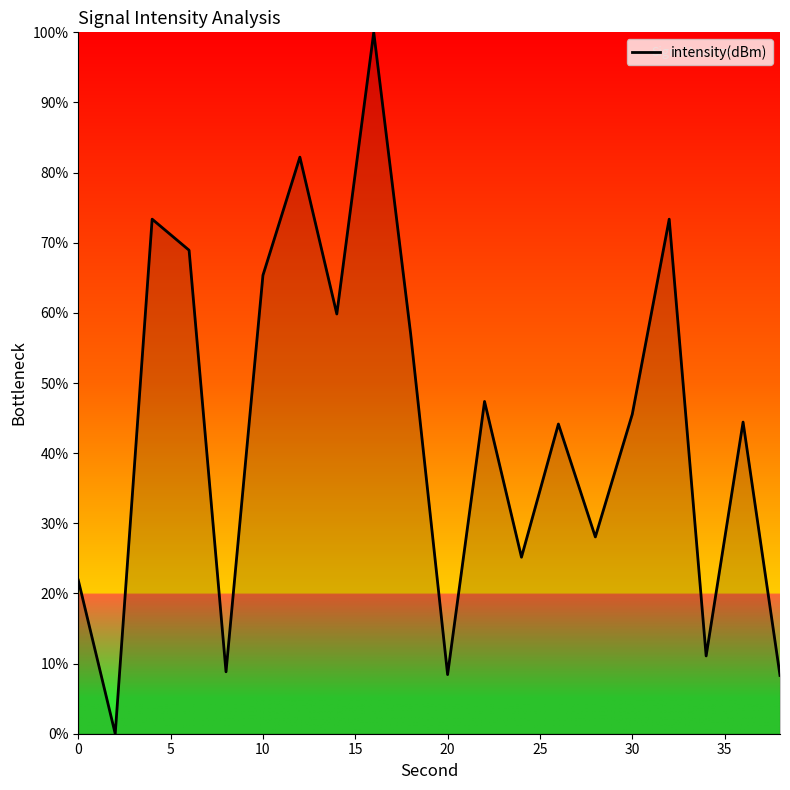

What is the greatest value displayed?

100.0